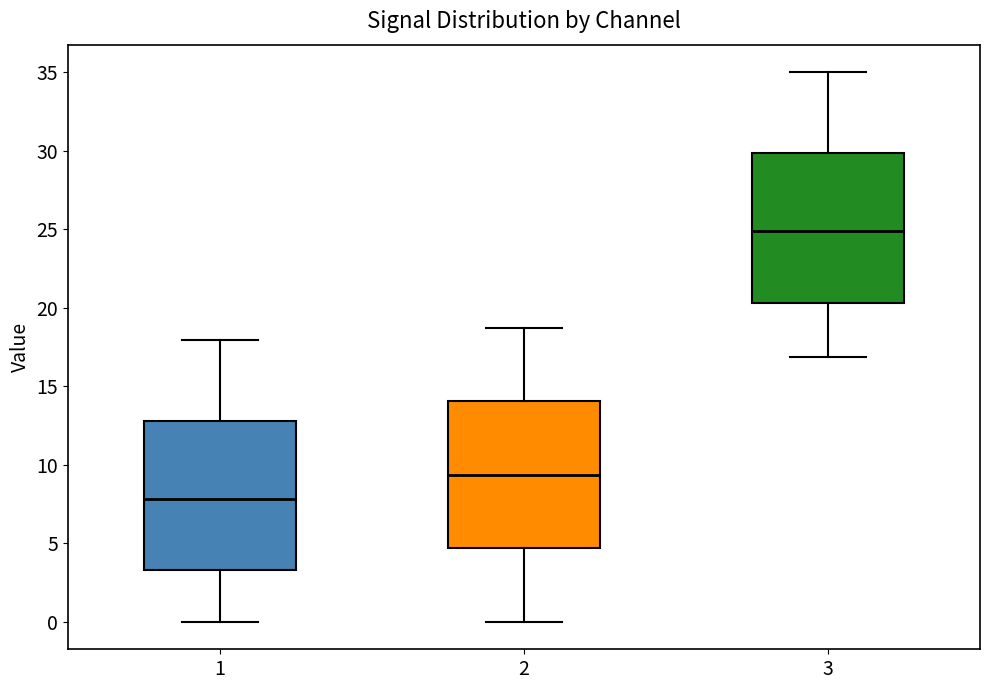

Where is the lower edge of the box at x = 3 on the y-axis? The values are not printed on the chart, so give them approximately, as read against the axis.

20.5